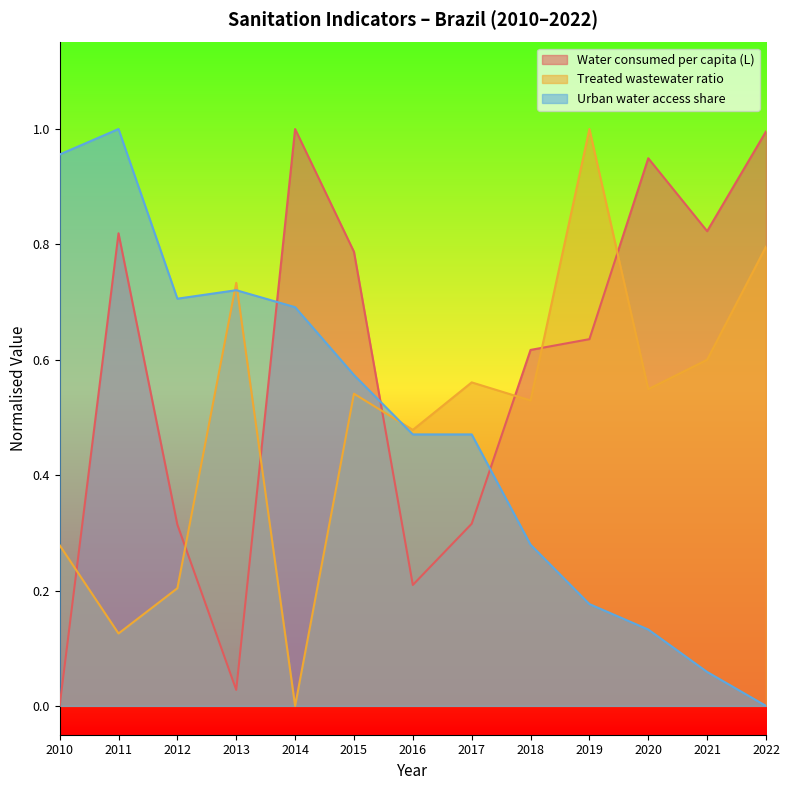

What is the value of the Water consumed per capita (L) point at the 12th from the left?

0.8